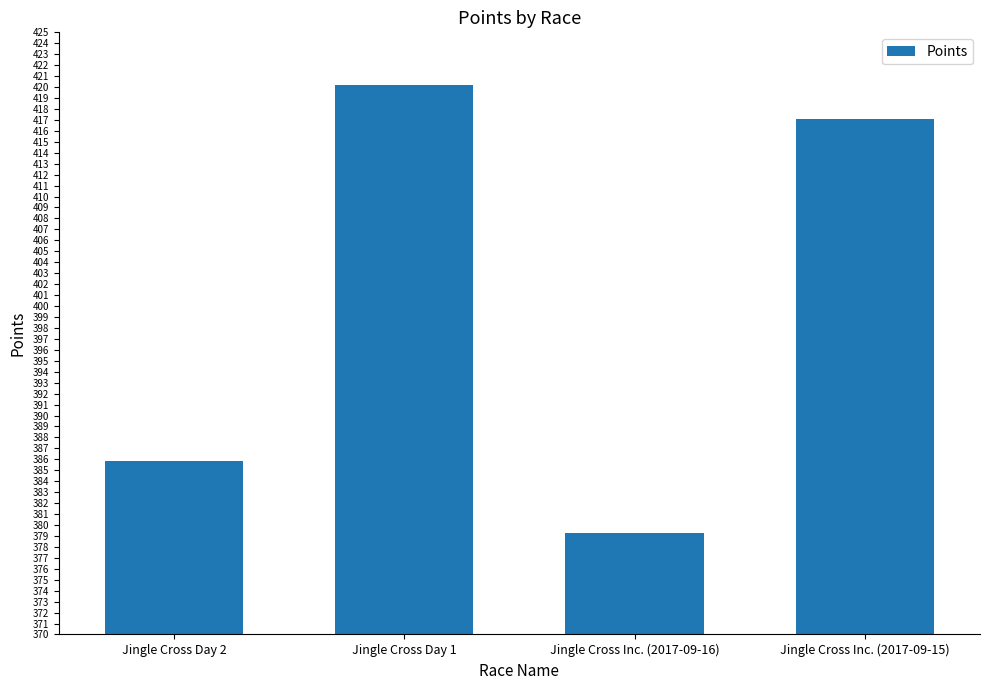

Reading right to left, list all the values displayed in this chart.

417.1	379.2	420.1	385.9